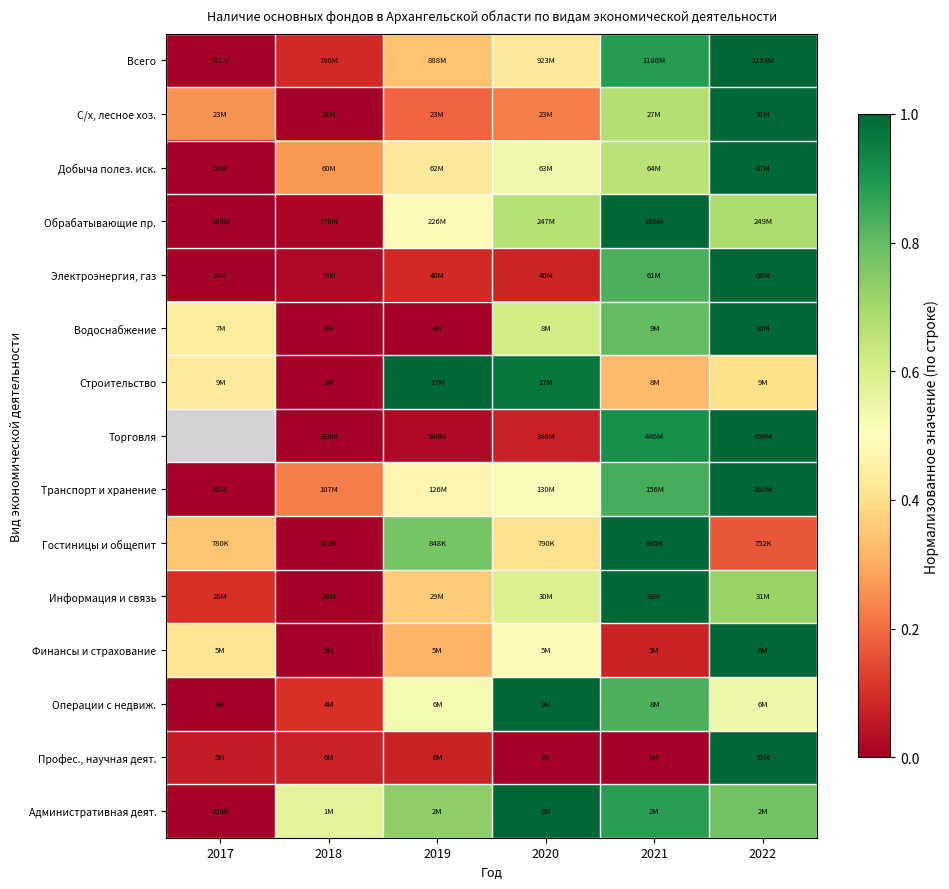

At which label does Водоснабжение reach its minimum?

2019